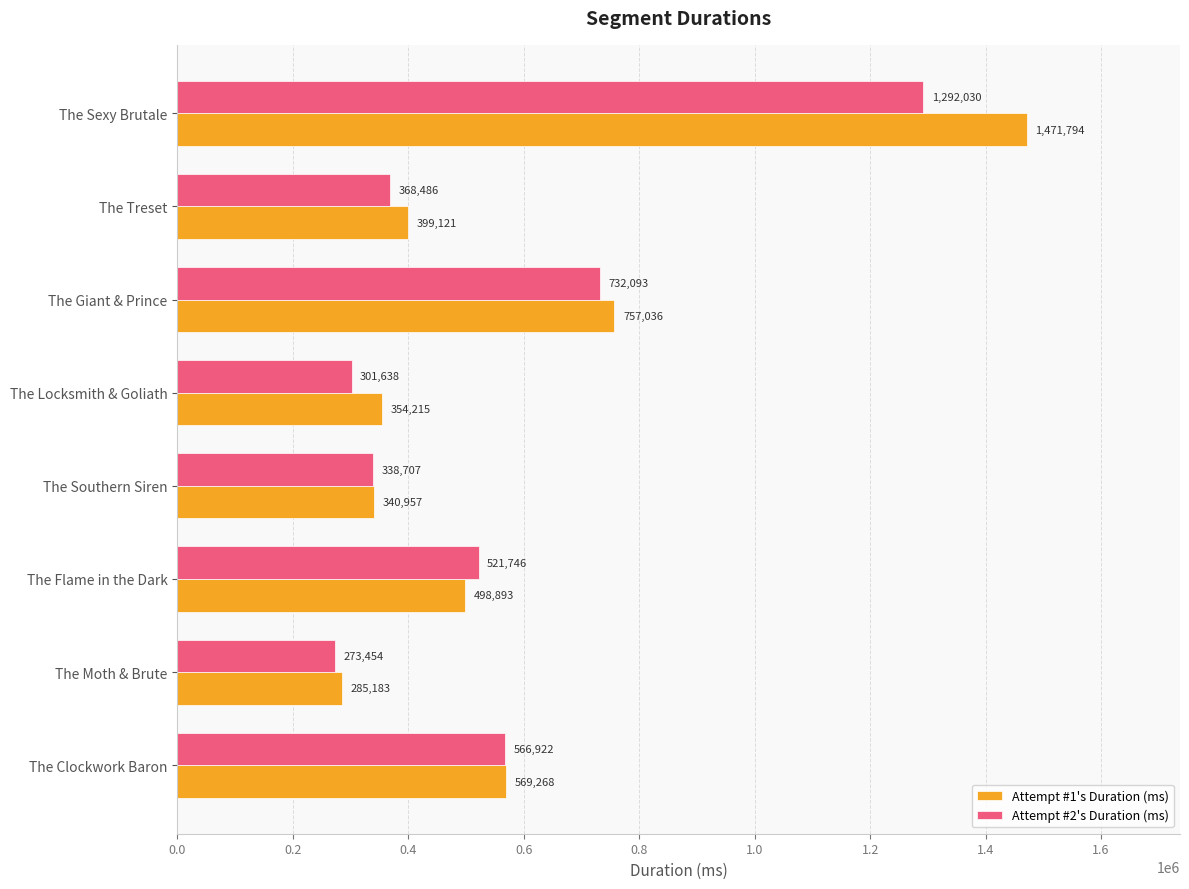

Rank the categories by Attempt #1's Duration (ms) value from highest to lowest.

The Sexy Brutale, The Giant & Prince, The Clockwork Baron, The Flame in the Dark, The Treset, The Locksmith & Goliath, The Southern Siren, The Moth & Brute